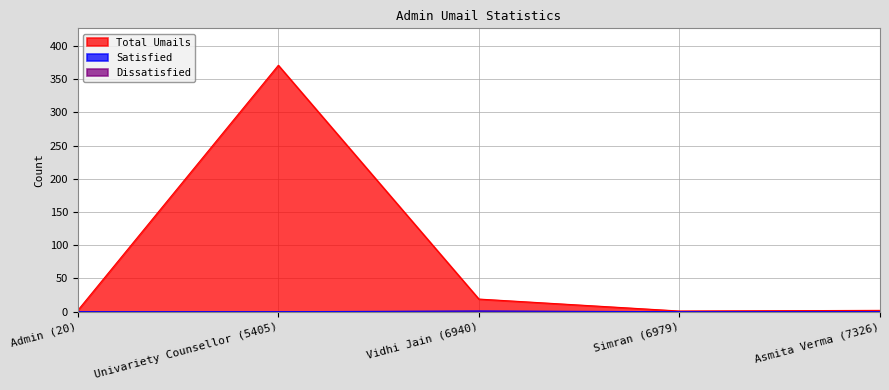

Which series has the largest range (max minus min)?

Total Umails